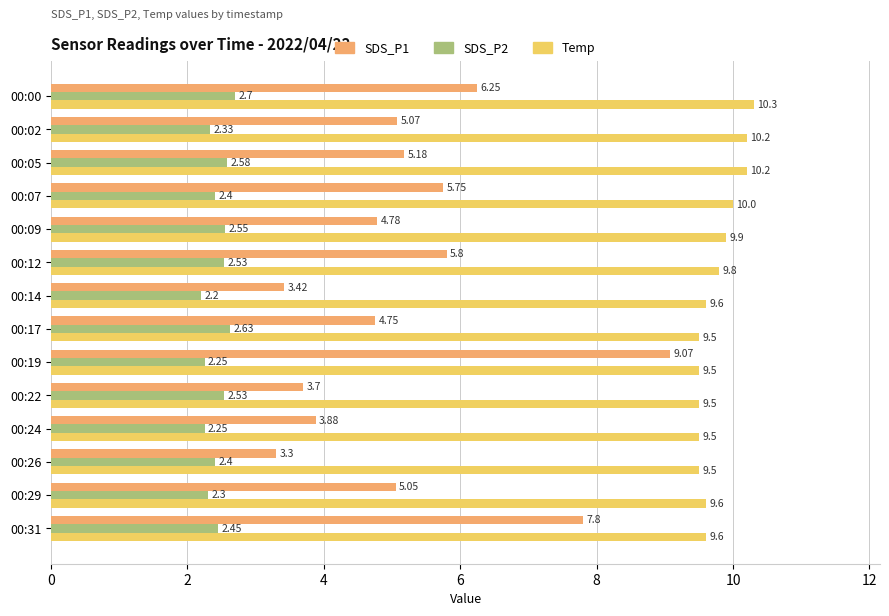

What is the difference between the second highest and minimum values in the Temp series?

0.7